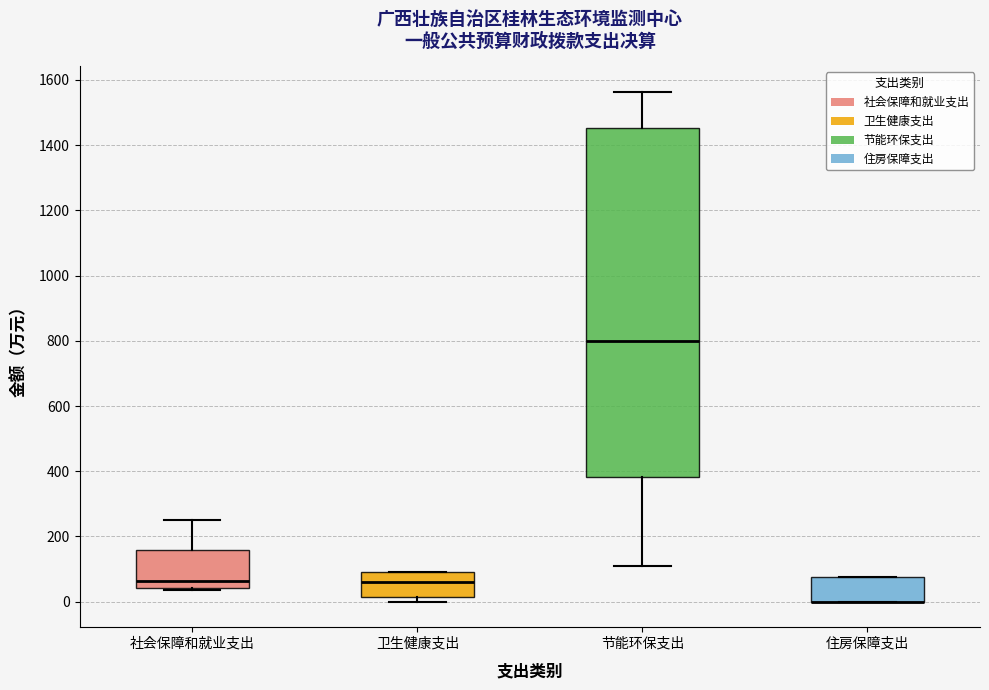

Where is the lower edge of the box for 卫生健康支出 on the y-axis? The values are not printed on the chart, so give them approximately, as read against the axis.

20